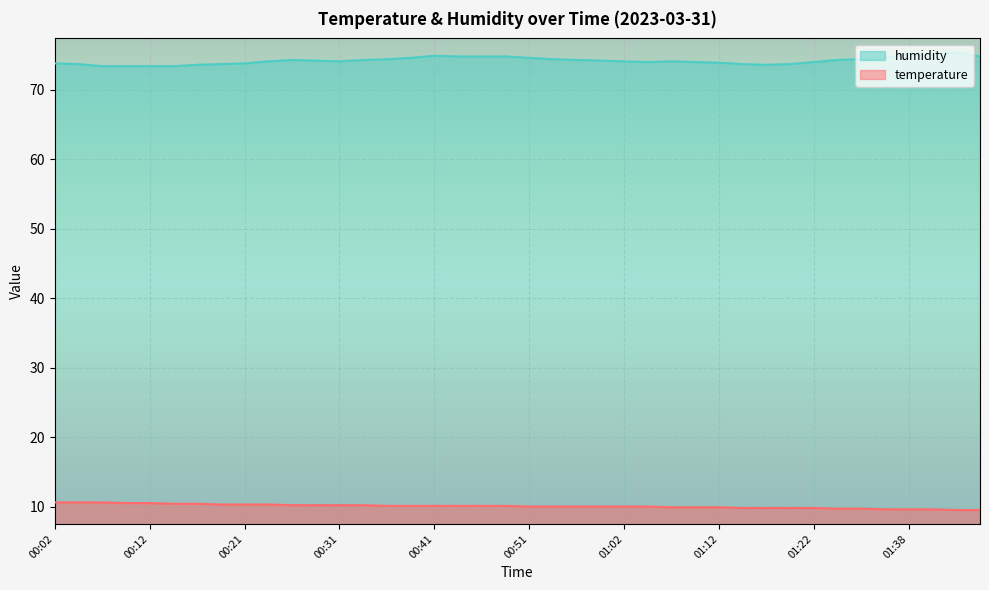

What is the minimum value shown in the chart?

9.5